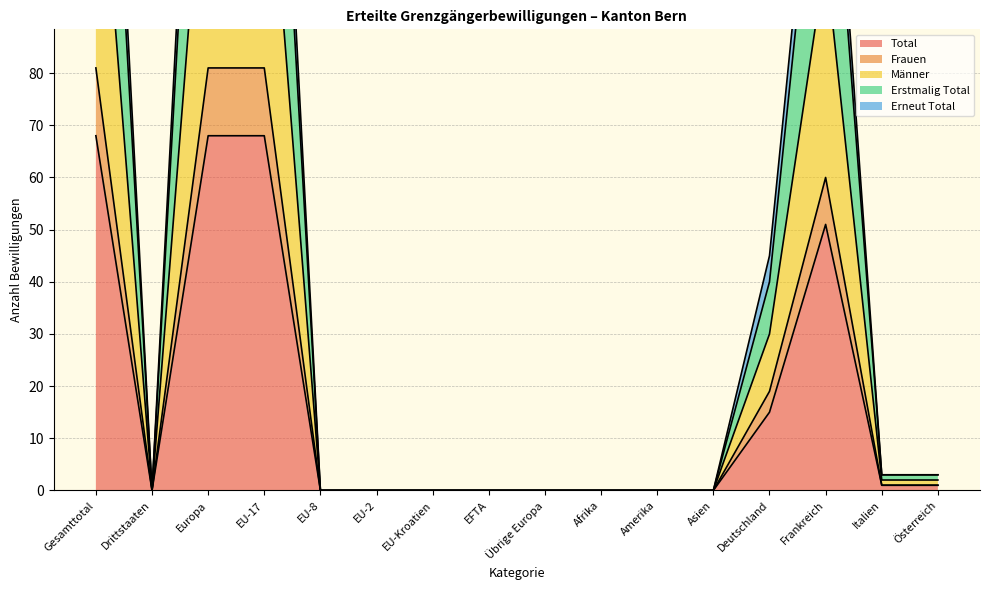

Does the chart have visible grid lines?

Yes